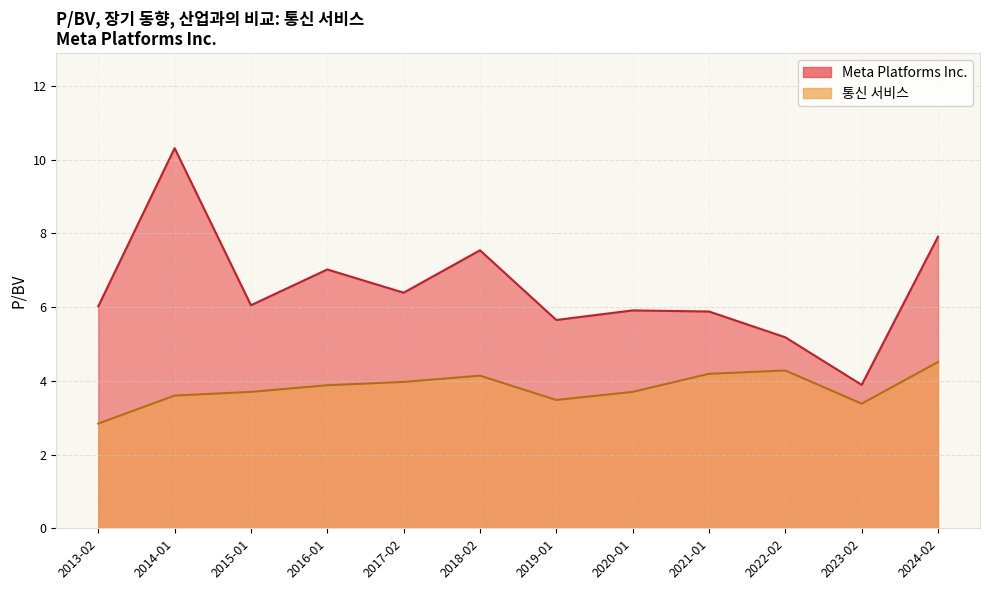

Reading right to left, what are all the values shown in this chart?

Meta Platforms Inc.: 2013-02=6.0	2014-01=10.3	2015-01=6.0	2016-01=7.0	2017-02=6.4	2018-02=7.5	2019-01=5.7	2020-01=5.9	2021-01=5.9	2022-02=5.2	2023-02=3.9	2024-02=7.9
통신 서비스: 2013-02=2.8	2014-01=3.6	2015-01=3.7	2016-01=3.9	2017-02=4.0	2018-02=4.1	2019-01=3.5	2020-01=3.7	2021-01=4.2	2022-02=4.3	2023-02=3.4	2024-02=4.5